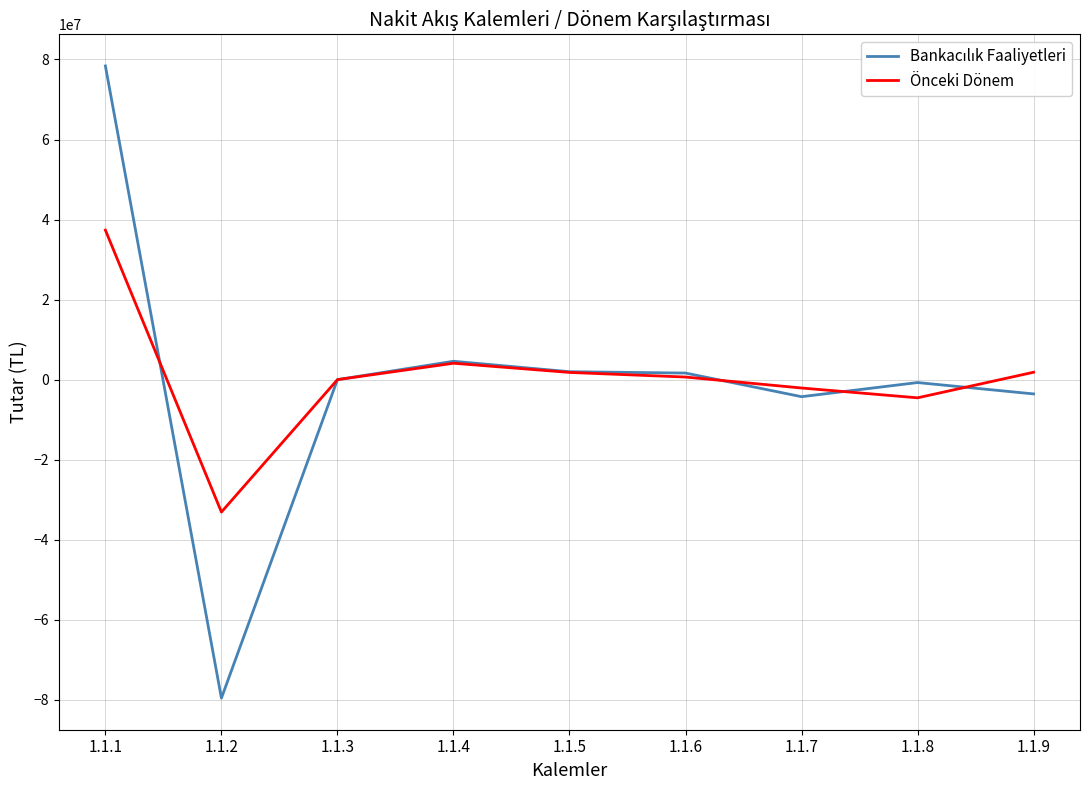

What is the total value across all series at 1.1.2?

-112659497